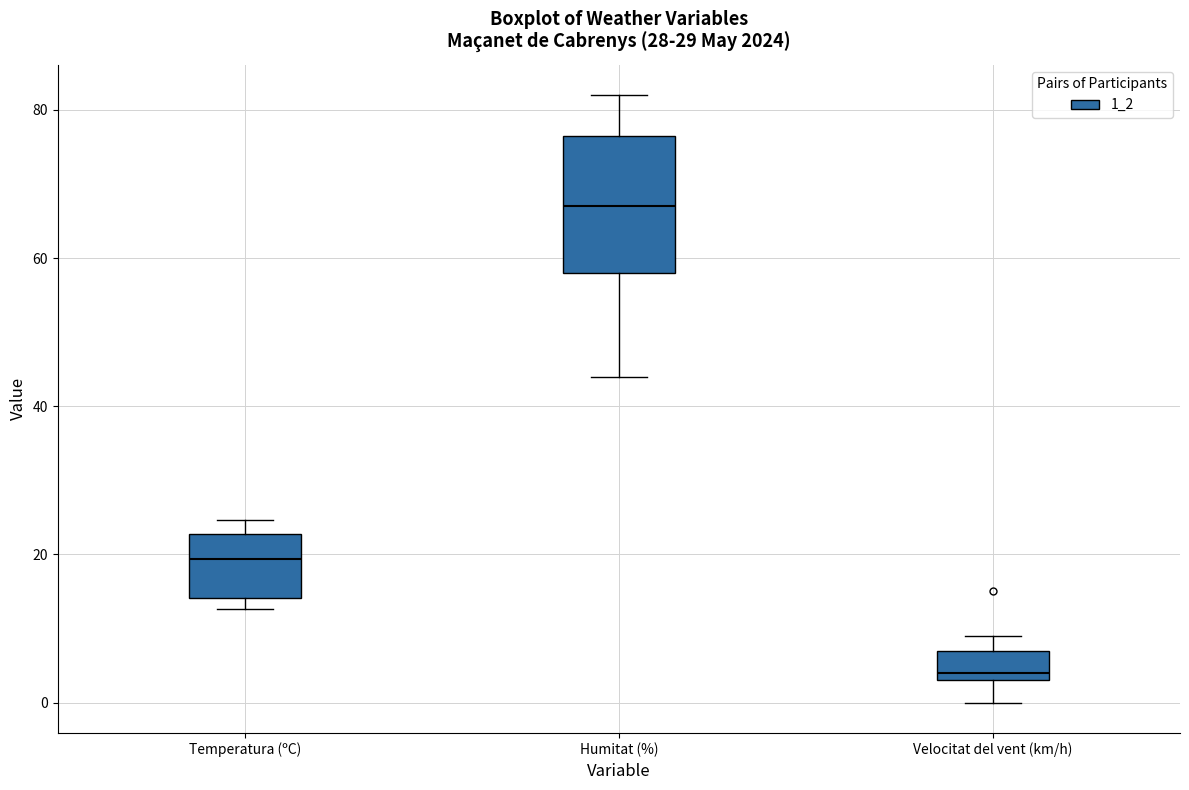

Which box's median line is the highest?

Humitat (%)